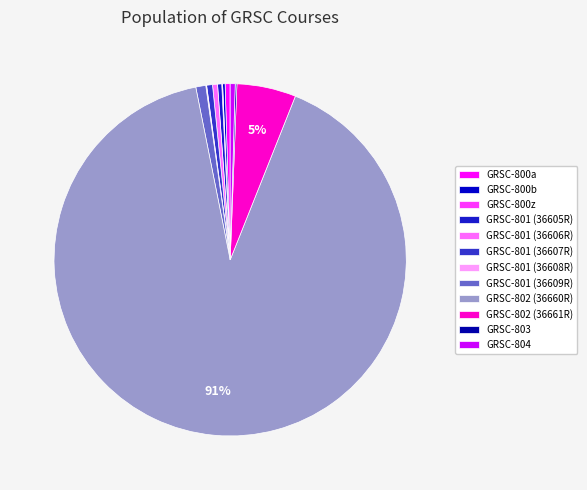

Does GRSC-802 (36660R) account for over 50% of the chart?

Yes